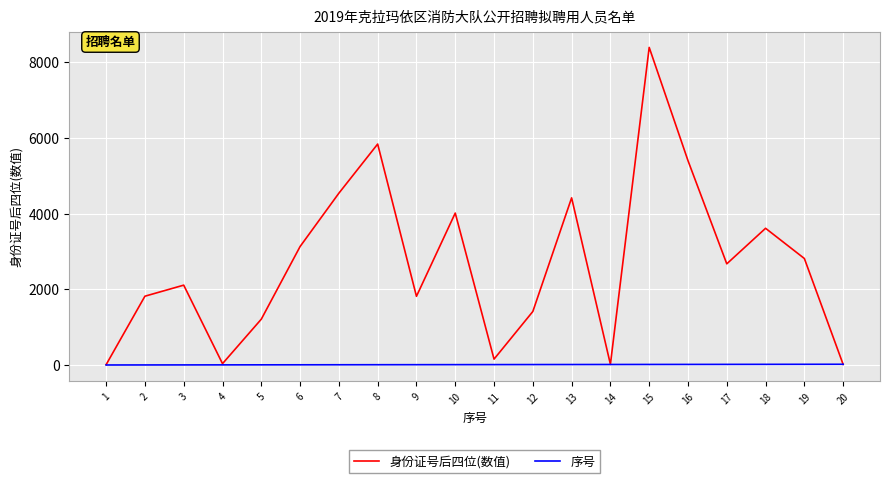

Is this an area chart (filled region under the line)?

No